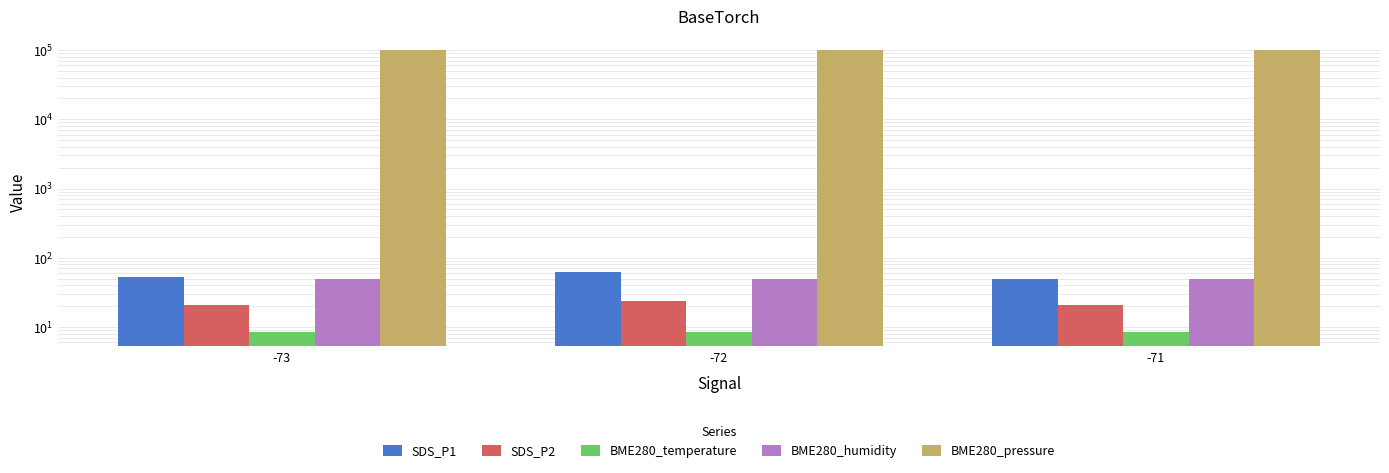

What is the sum of the BME280_pressure values at -72 and -71?

196906.9